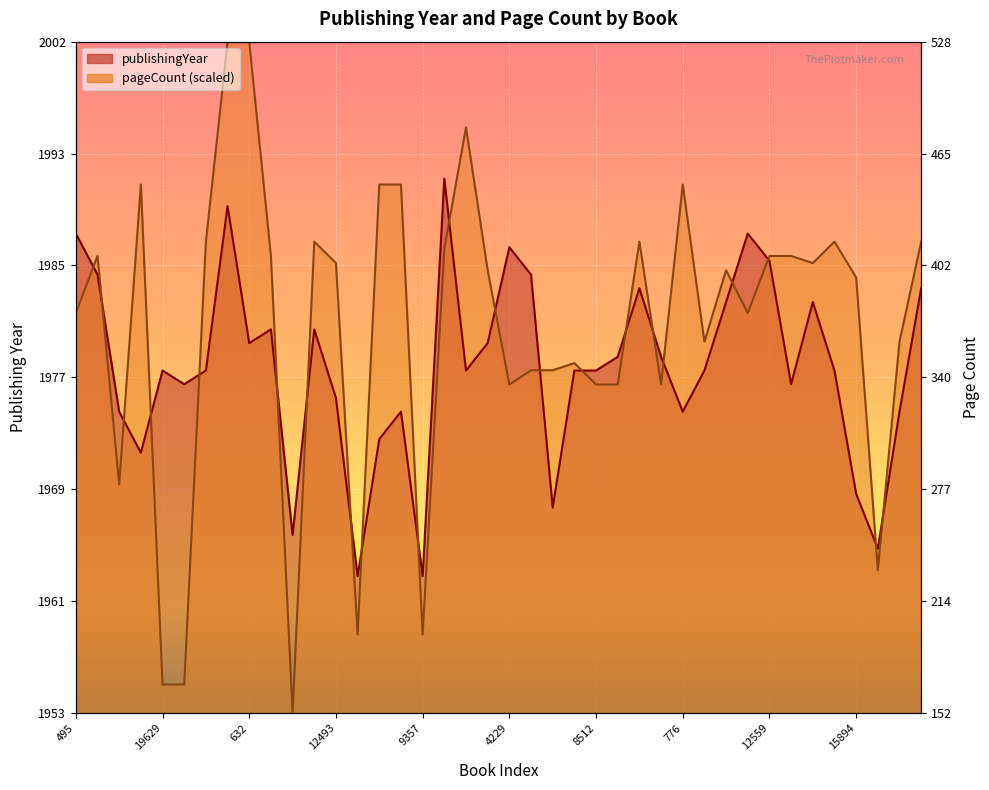

How many values in the pageCount series exceed 1985?

21